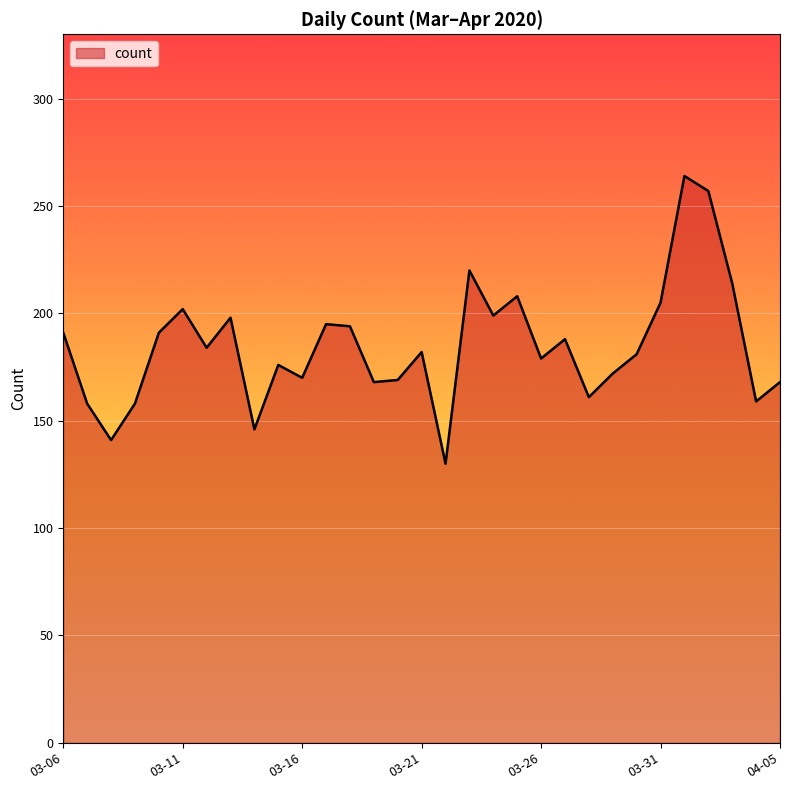

What is the greatest value displayed?

264